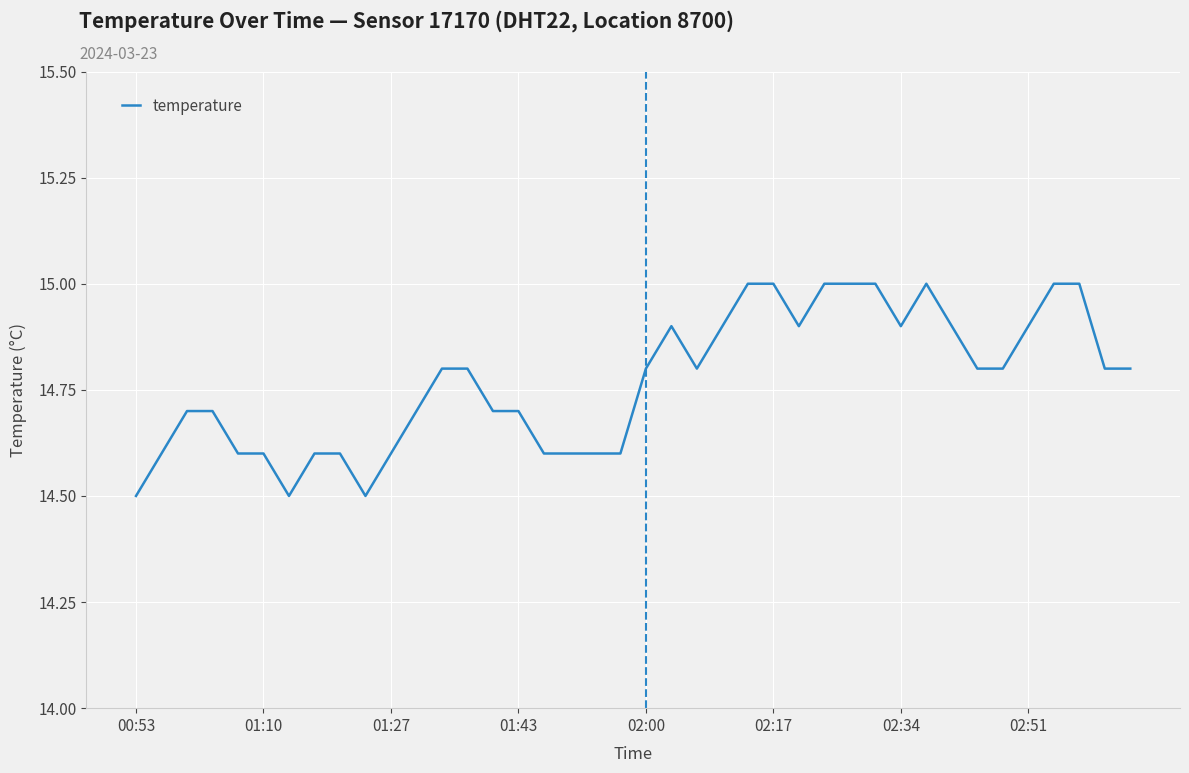

What is the greatest value displayed?

15.0